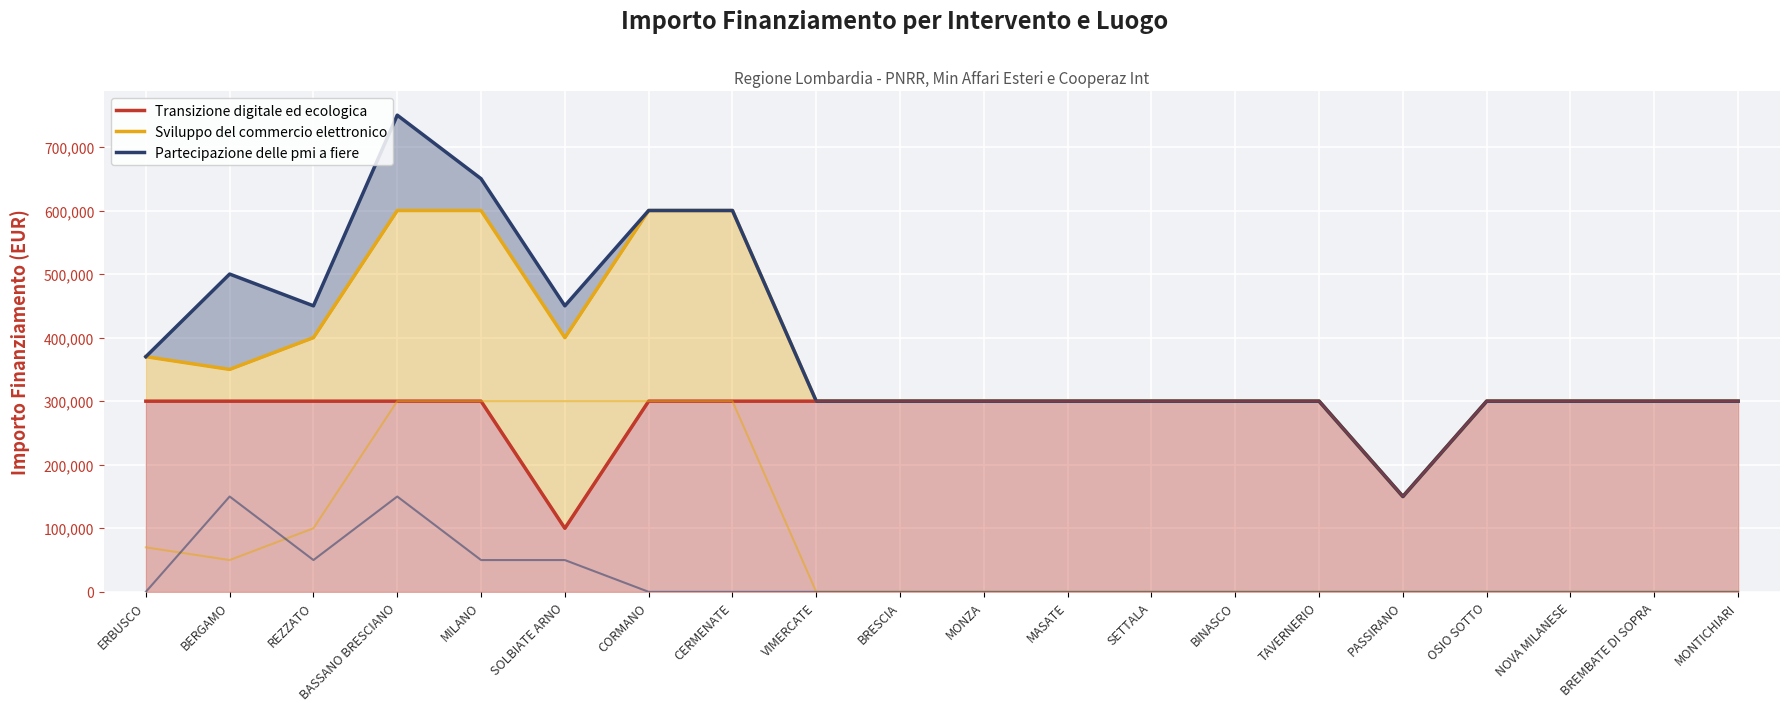

True or false: Transizione digitale ed ecologica has more than 2 points higher than both neighbors.

False